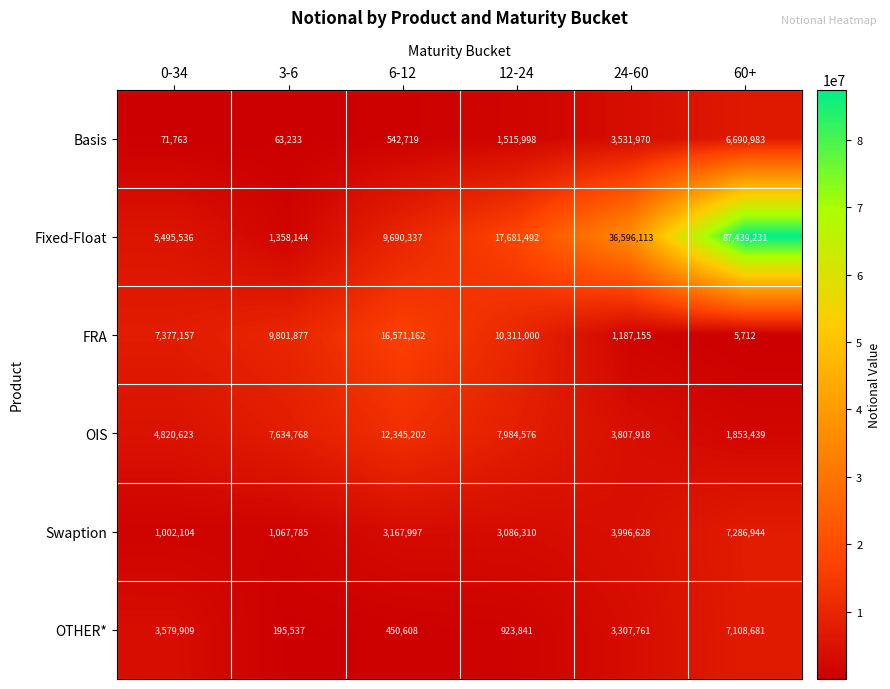

What is the maximum value shown in the chart?

87439231